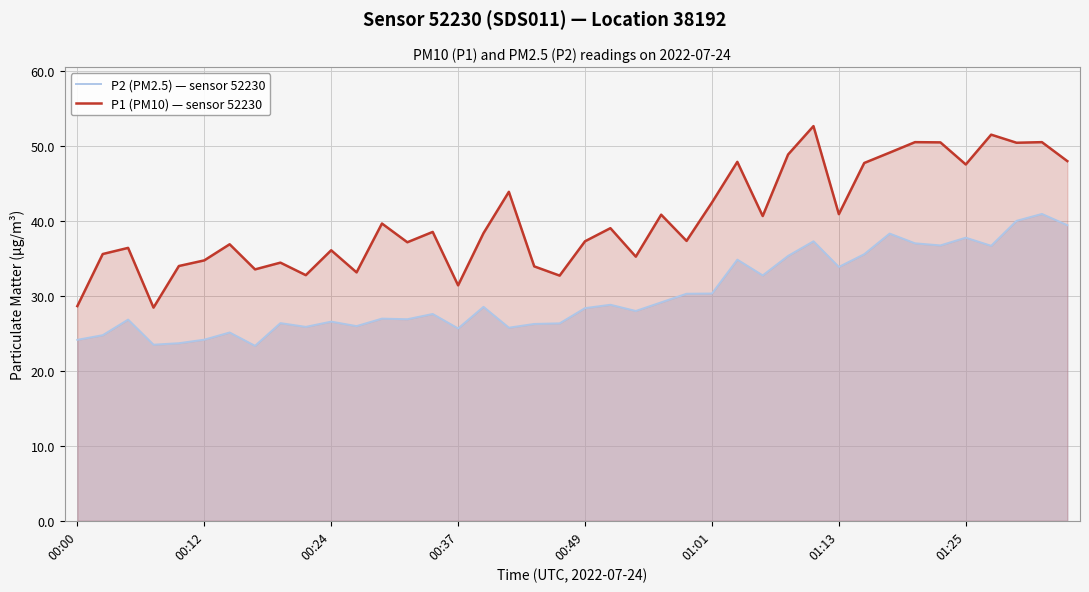

How many interior local valleys does the P2 (PM2.5) — sensor 52230 series have?

12